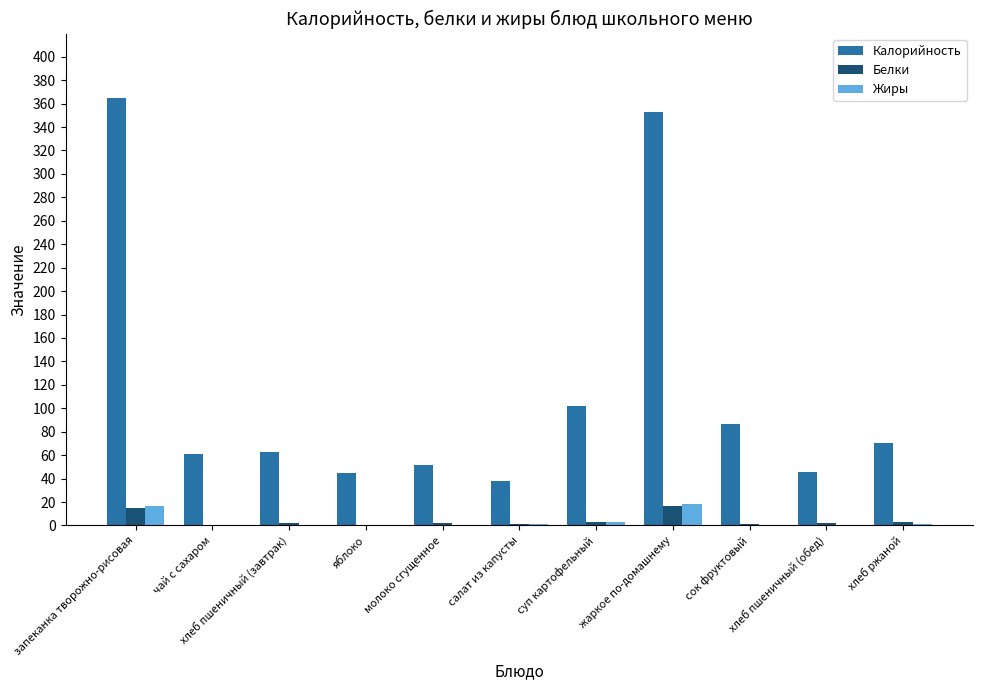

What is the highest value of the Калорийность series?

365.0